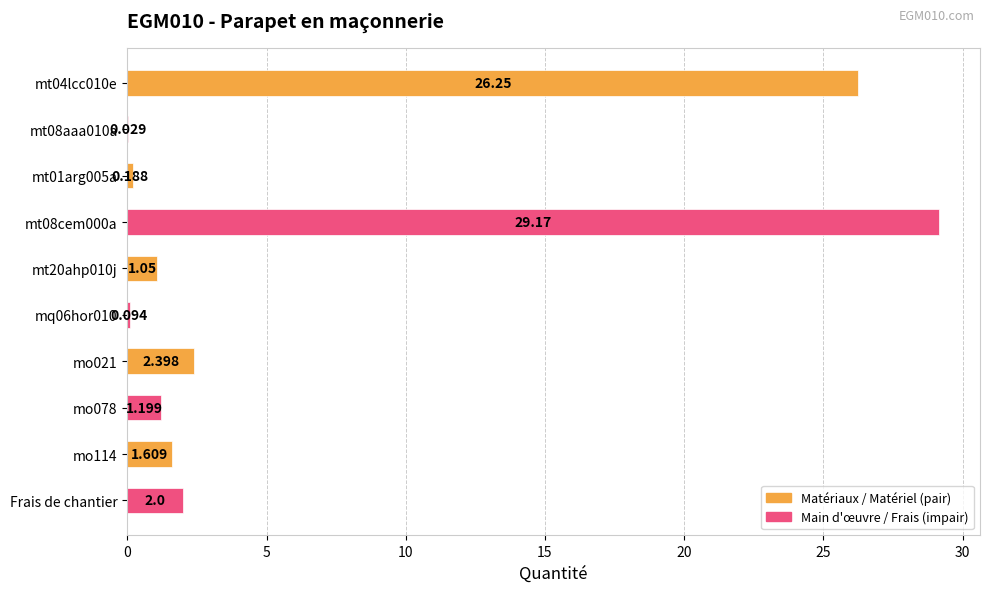

Are the bars horizontal?

Yes